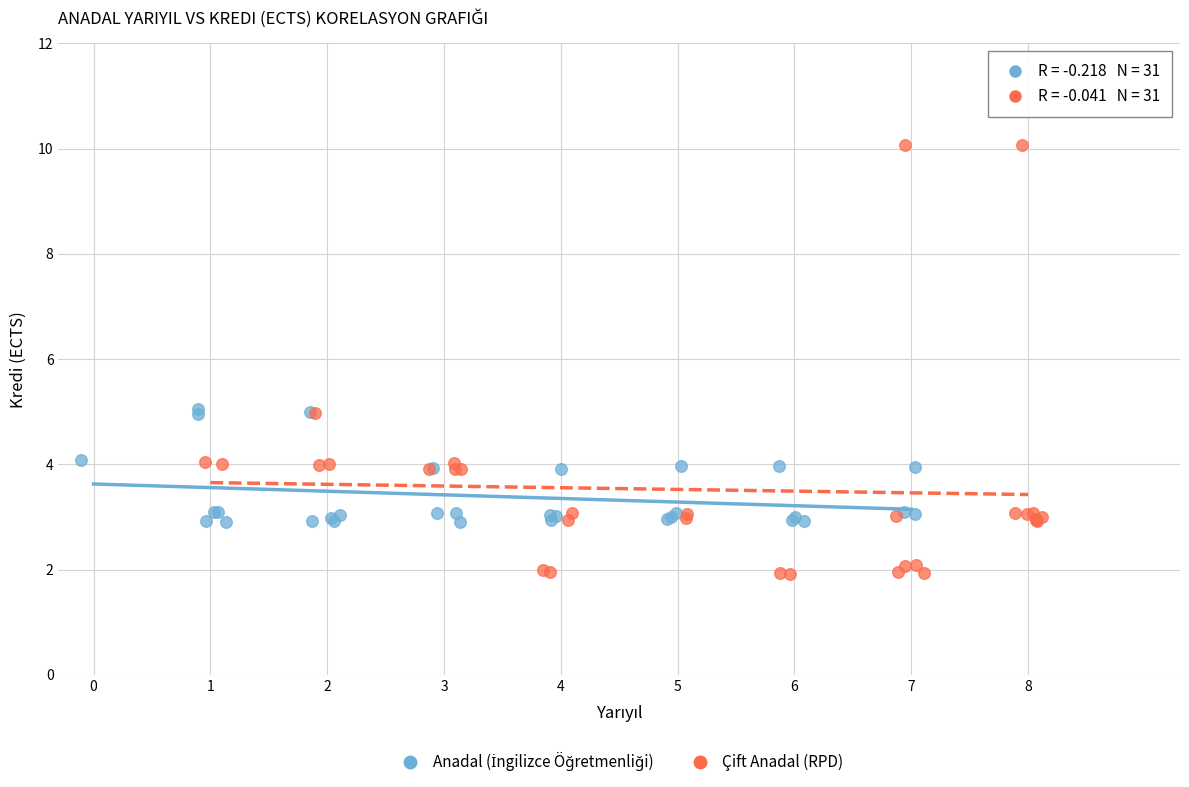

Which series has the widest spread of Y values?

Çift Anadal (RPD)